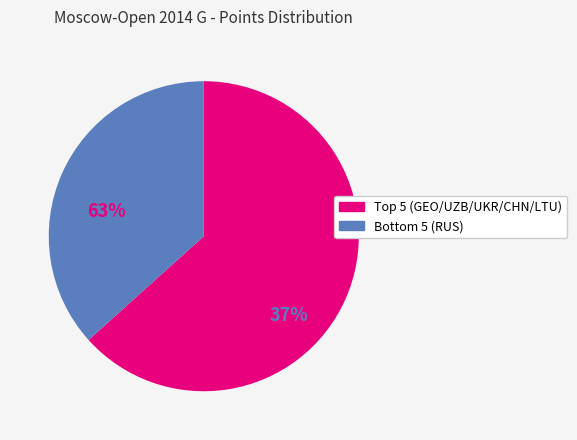

Is there a majority slice in this chart?

Yes